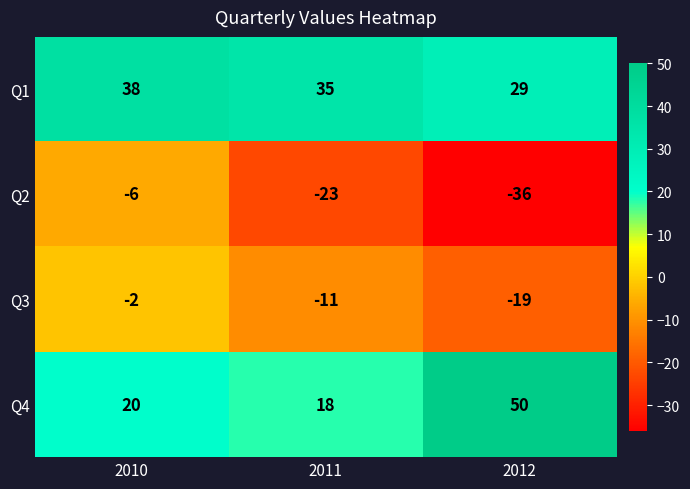

At which category is the sum across all series the highest?

2010